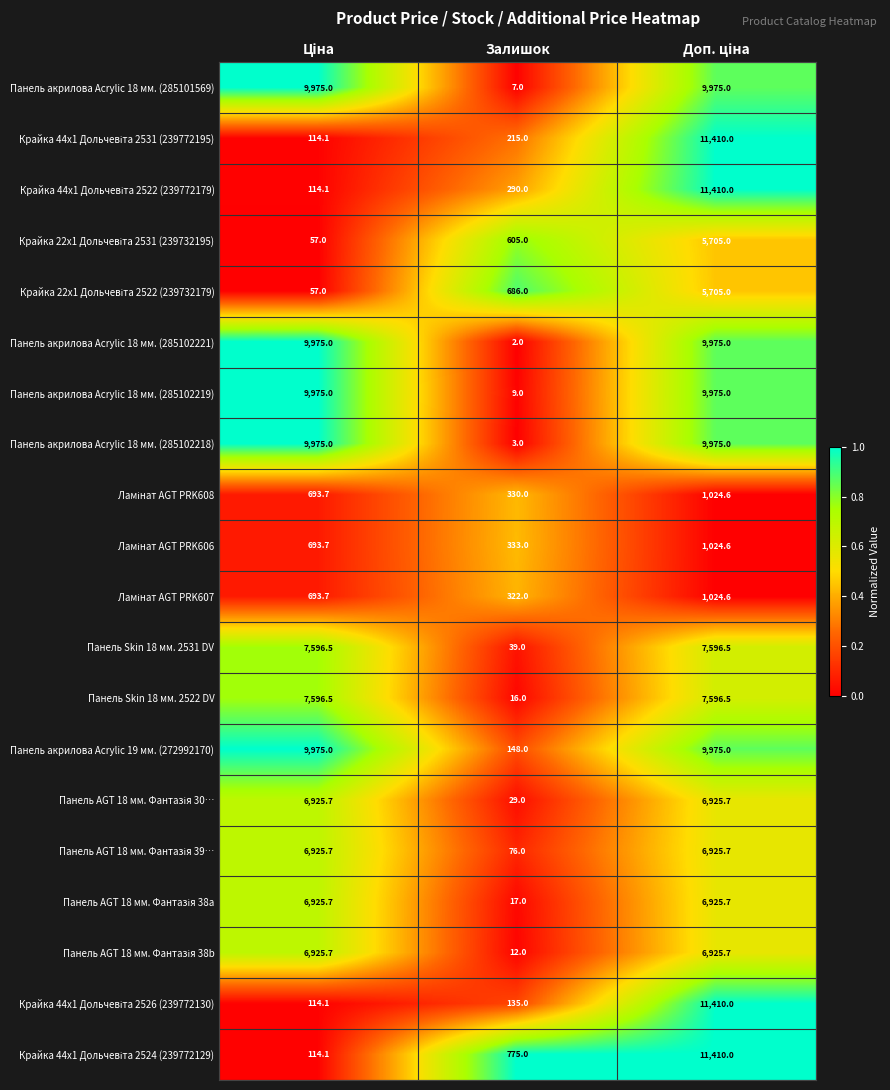

What is the total value across all series at Залишок?

4049.0